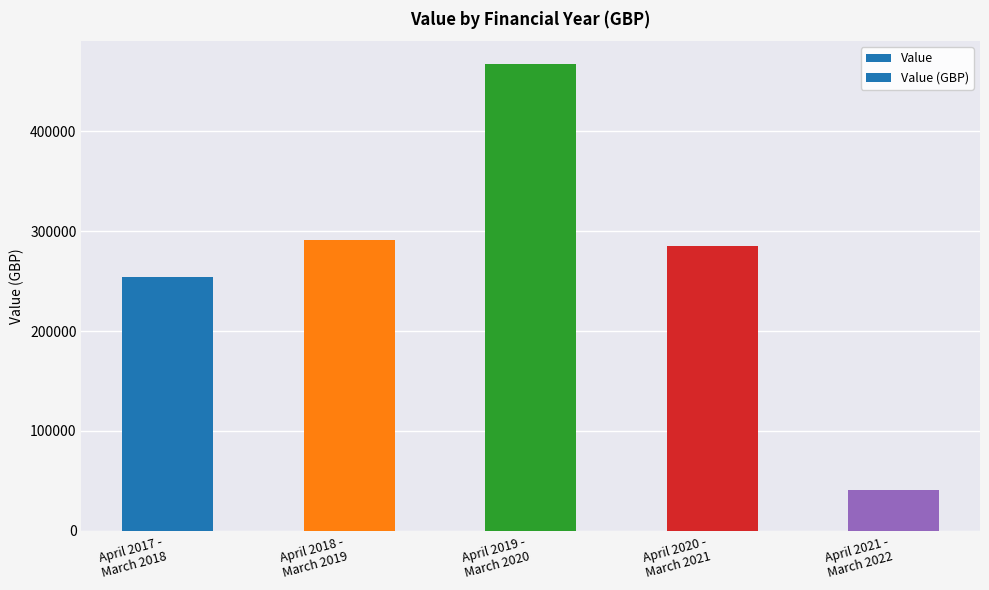

What is the minimum value shown in the chart?

41172